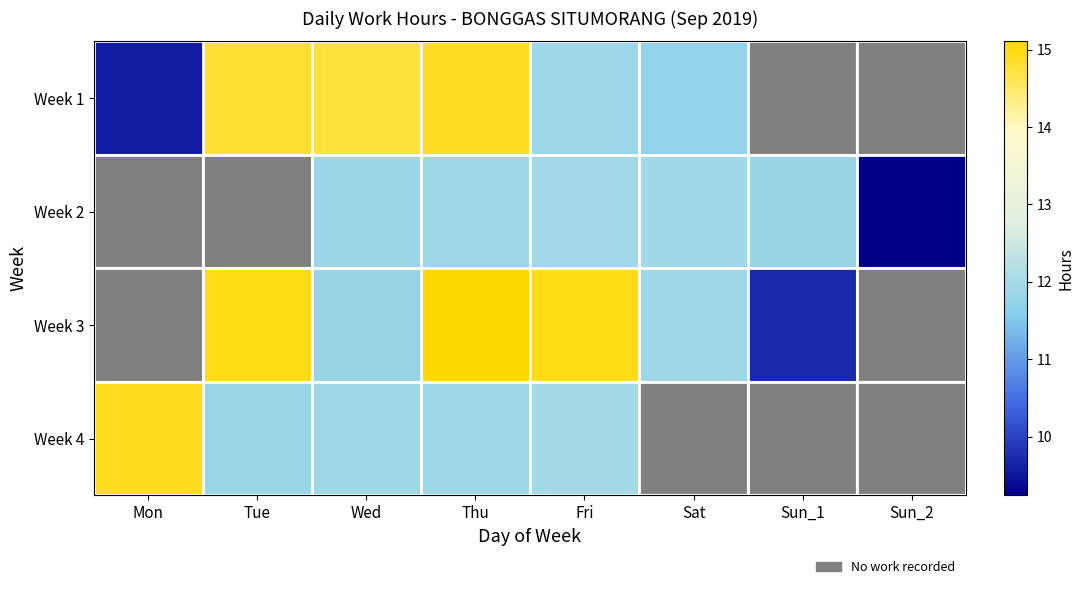

The Week 2 series shows -5.4 at Mon. True or false?

False